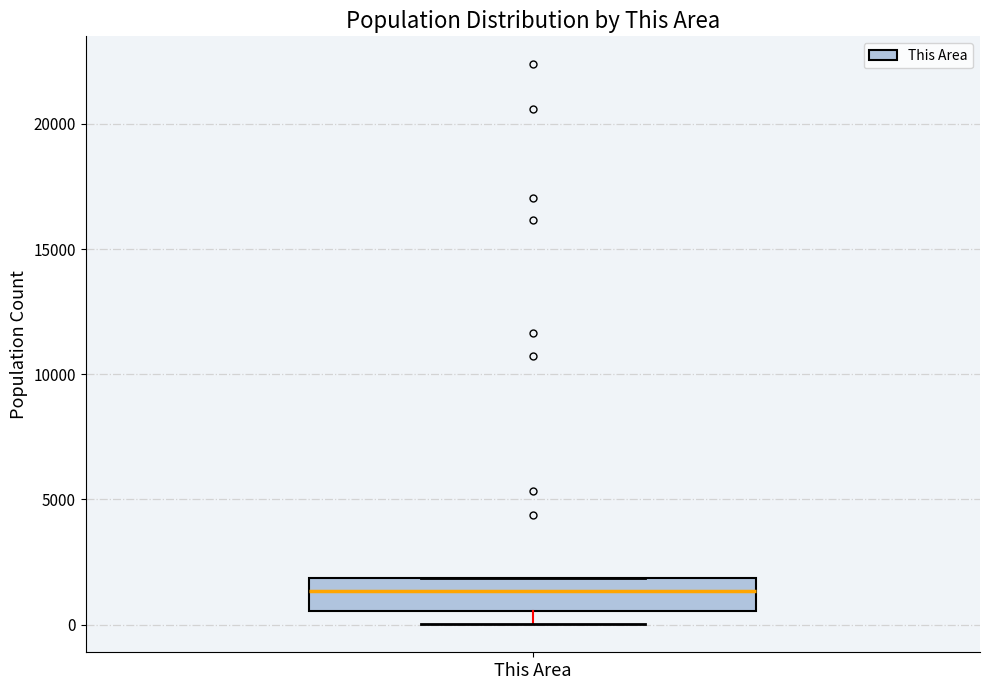

Transcribe this box plot: give where the median line is, the range the box spans, and where the two whiskers end, as read against the y-axis. The values are not printed on the chart, so give them approximately, as read against the axis.

median 1500, box 500 to 2000, whiskers 0 to 2000